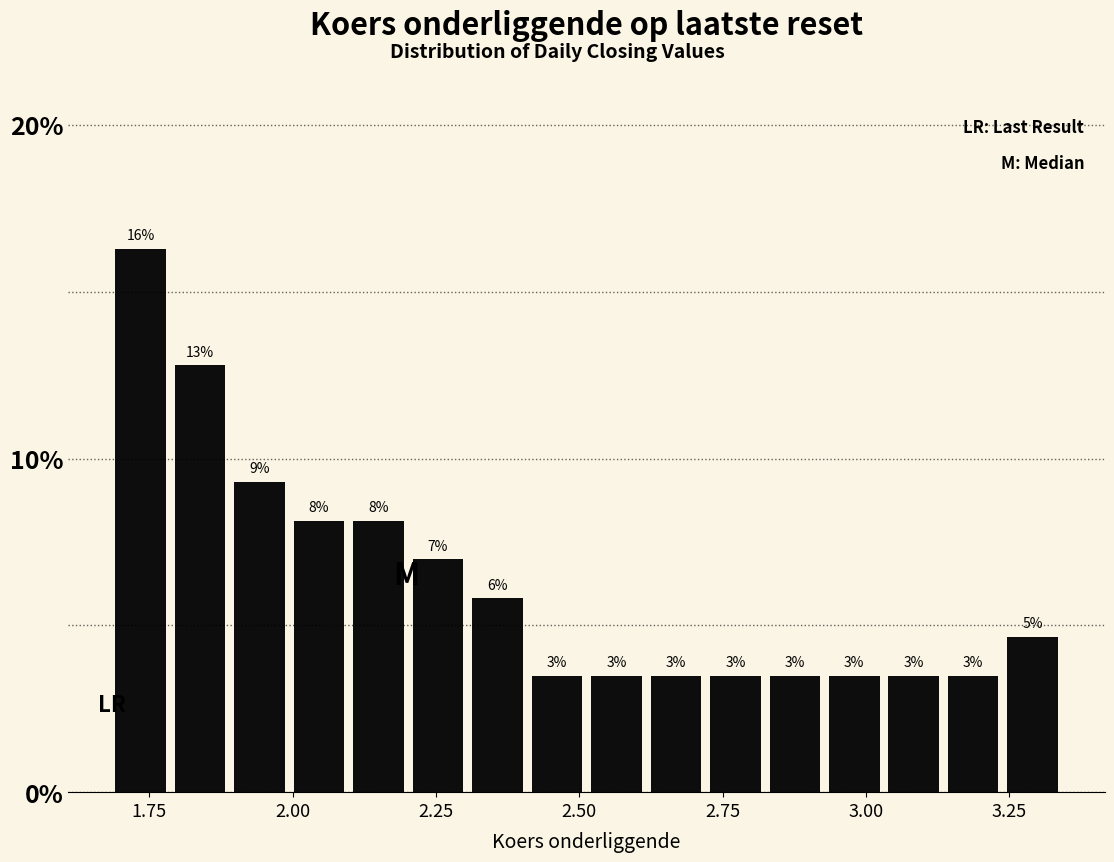

Read against the x-axis, roughly where is the centre of the tallest bar?

1.75